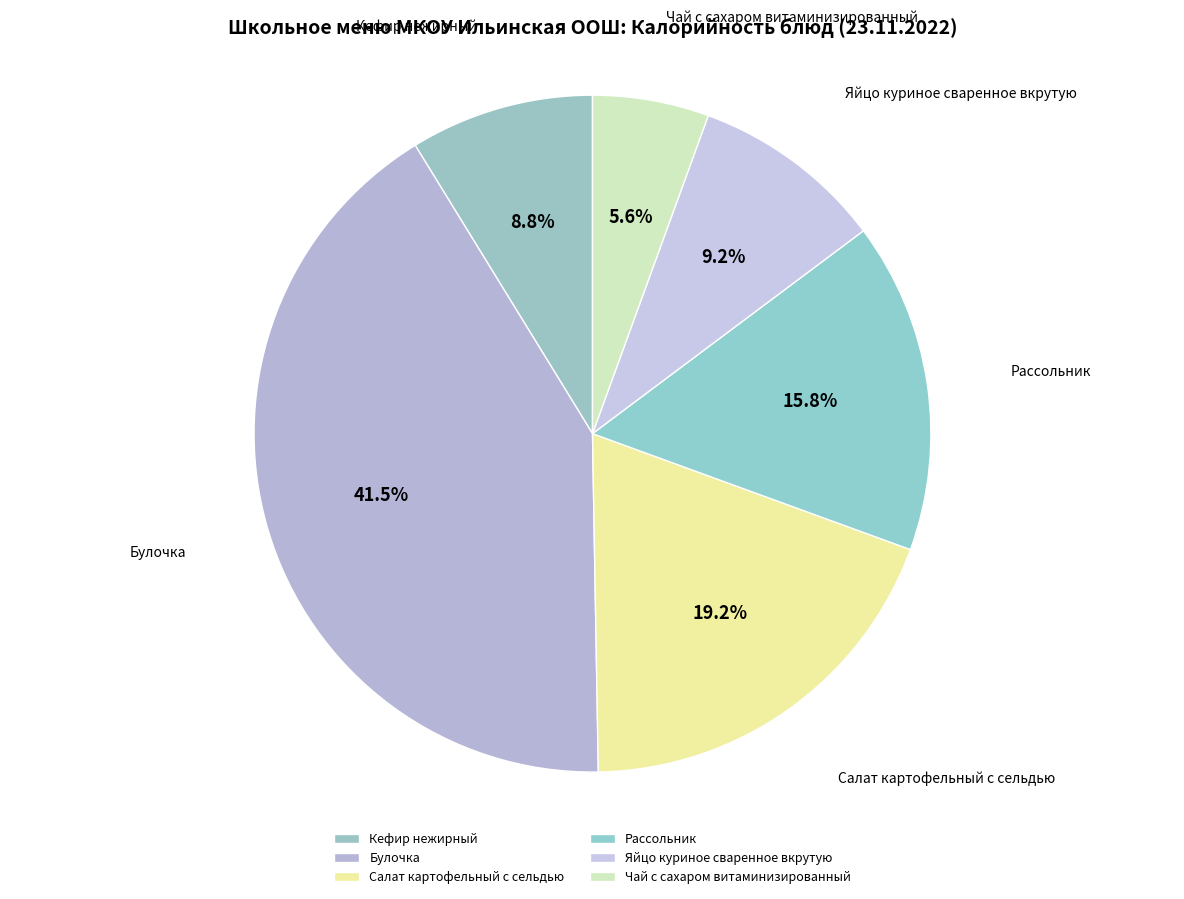

What is the ratio of the value at Кефир нежирный to the value at Салат картофельный с сельдью?

0.5